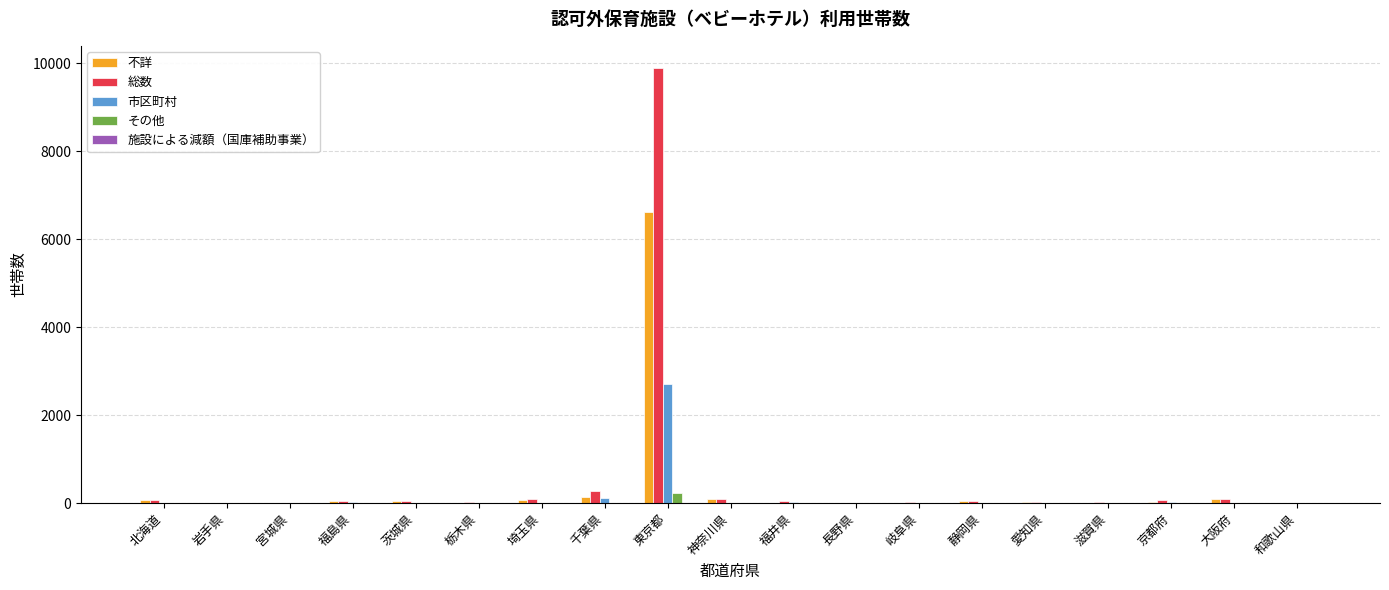

At which category does the chart reach its peak across all series?

東京都